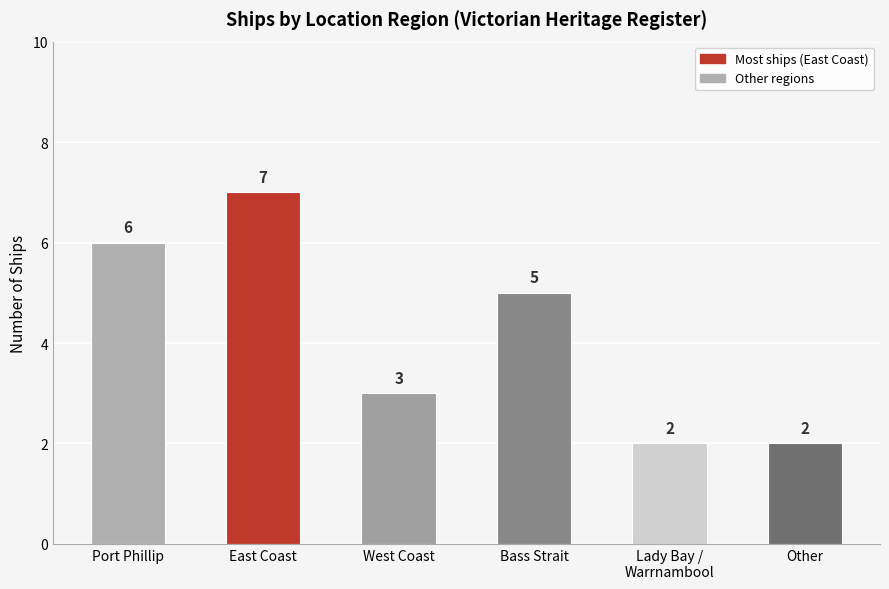

At which label does the data first exceed 5?

Port Phillip